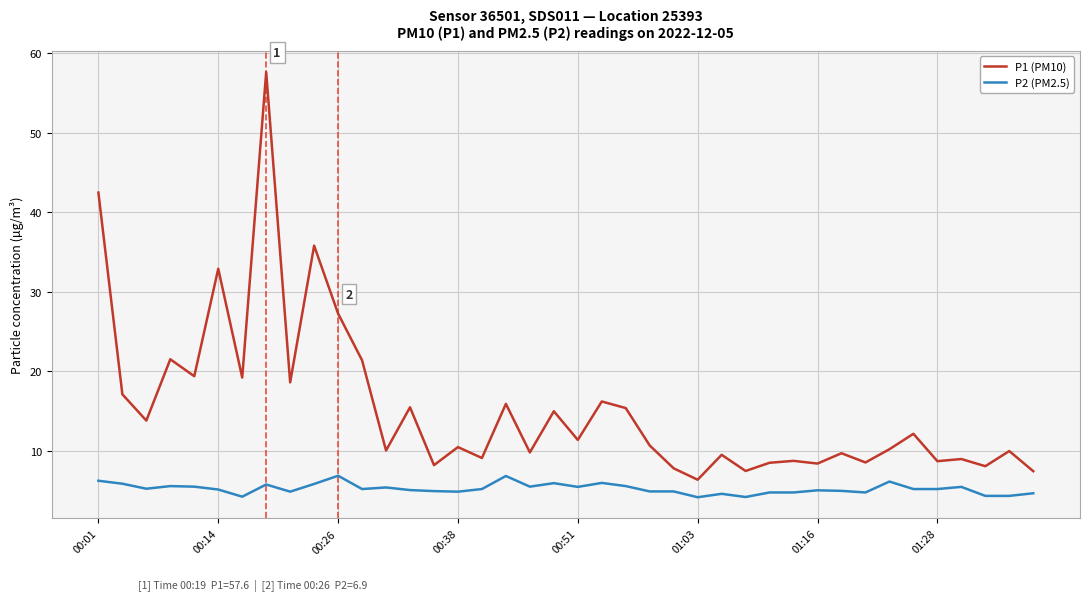

What is the highest value of the P2 (PM2.5) series?

6.9